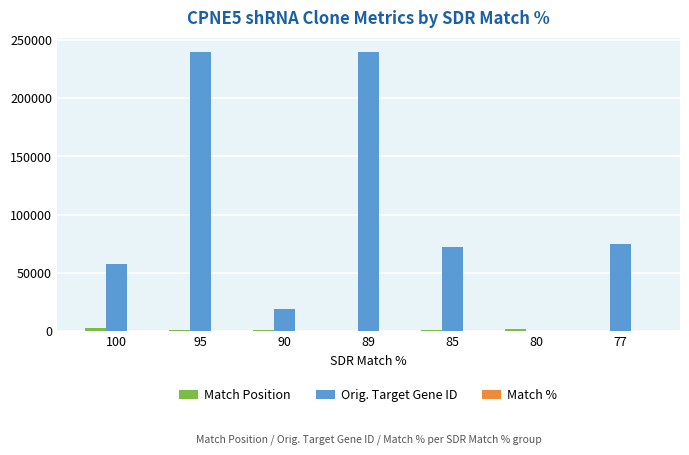

Are the bars horizontal?

No